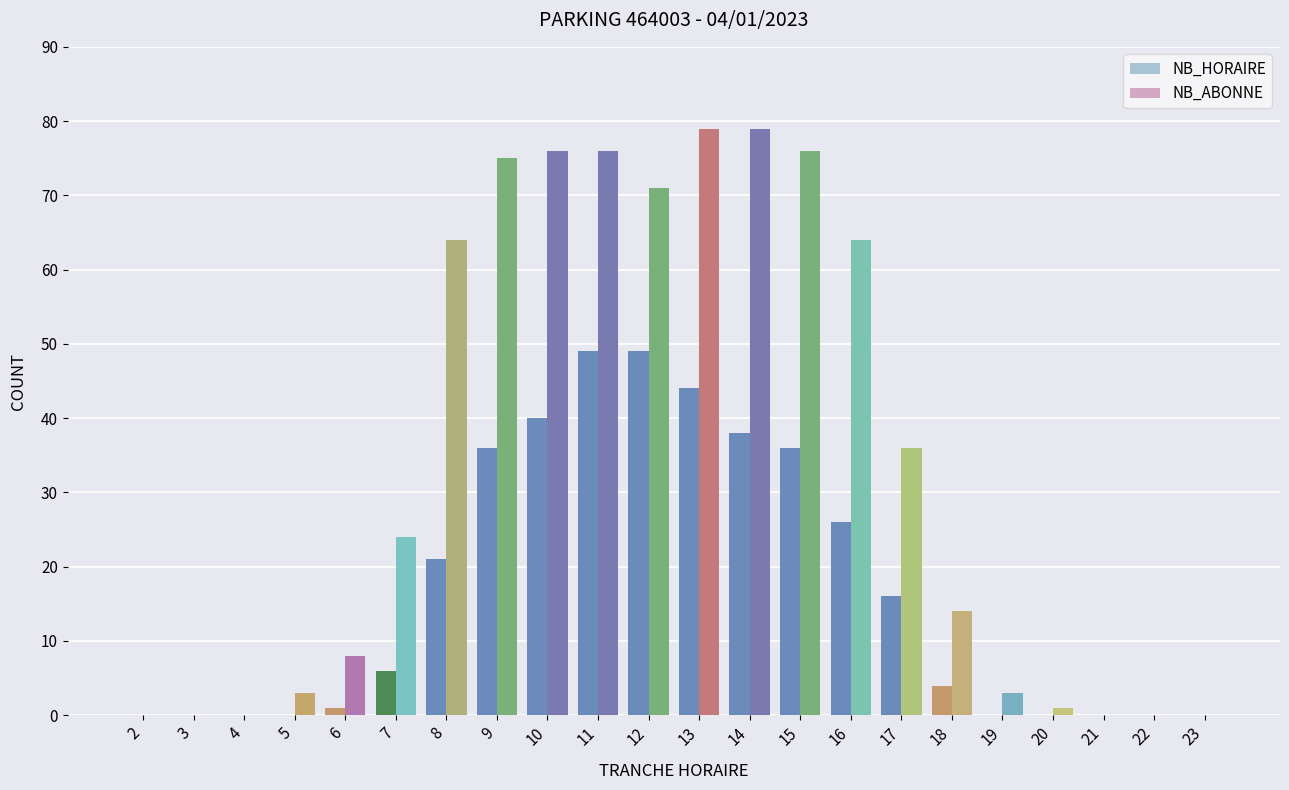

Reading right to left, what are all the values shown in this chart?

NB_HORAIRE: 0	0	0	0	0	4	16	26	36	38	44	49	49	40	36	21	6	1	0	0	0	0
NB_ABONNE: 0	0	0	1	3	14	36	64	76	79	79	71	76	76	75	64	24	8	3	0	0	0